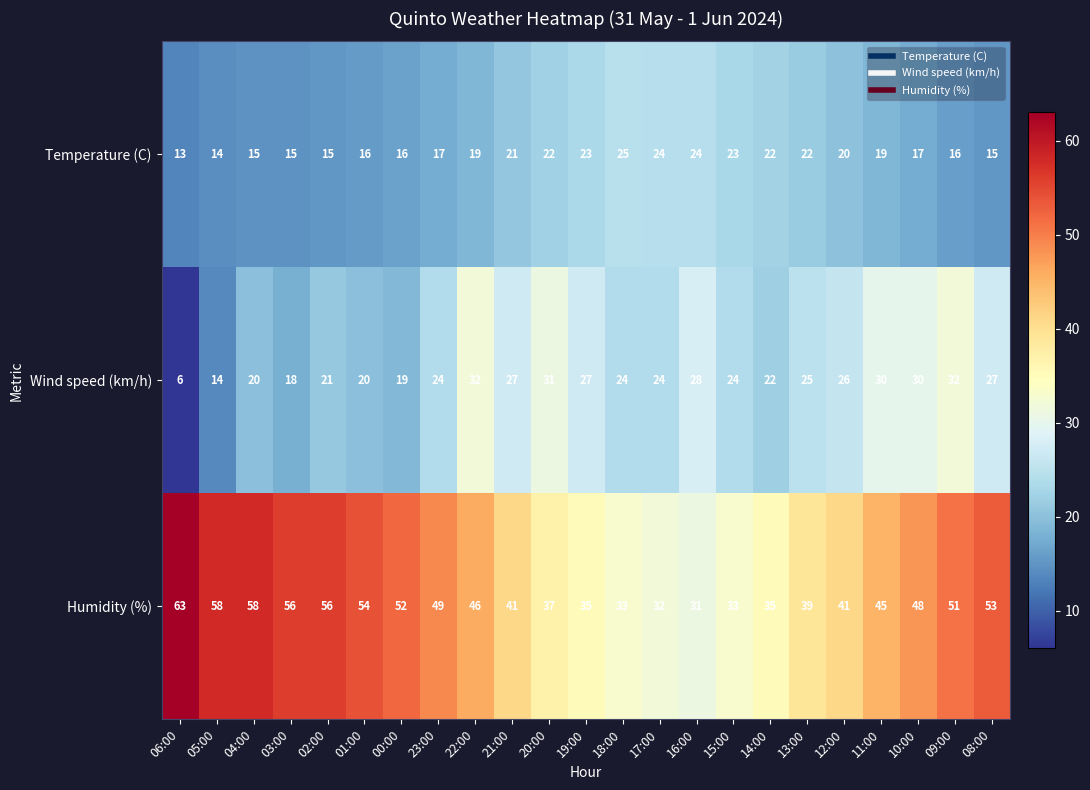

The Wind speed (km/h) series shows 29 at 00:00. True or false?

False